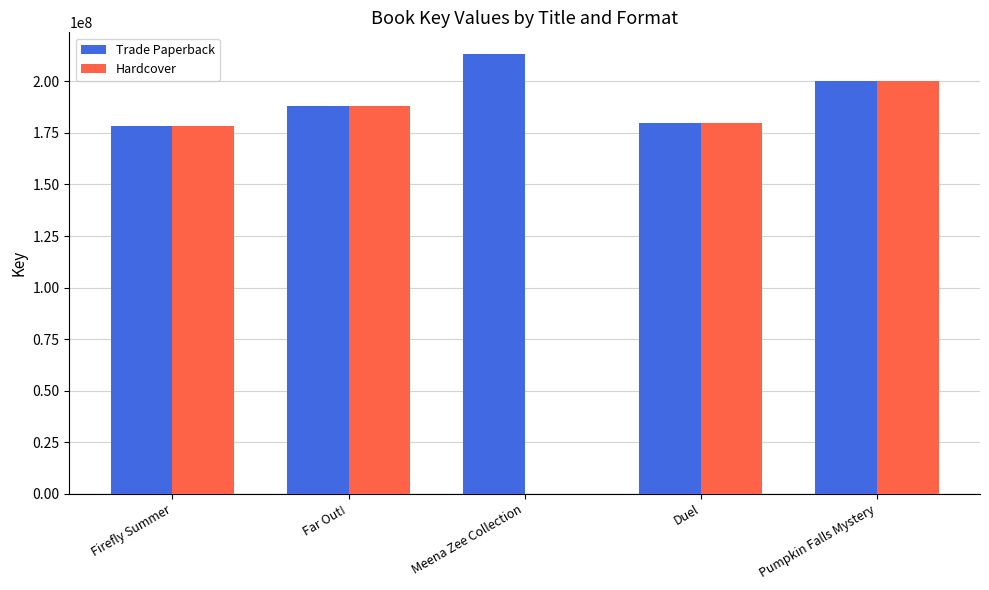

Which series changed the most between Meena Zee Collection and Pumpkin Falls Mystery?

Hardcover